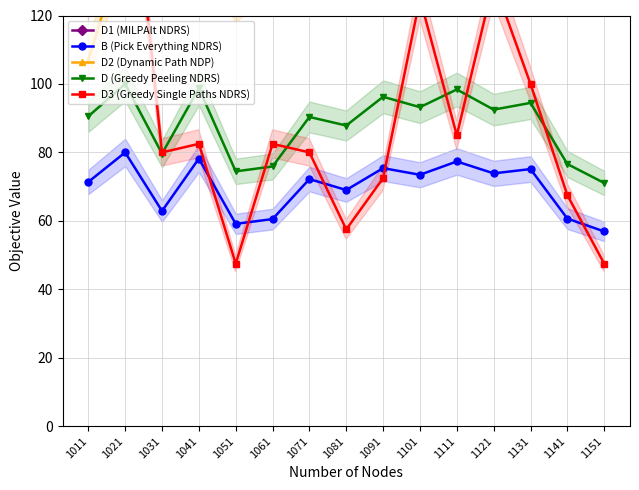

What is the value of the D2 (Dynamic Path NDP) point at the 7th from the left?

153.0